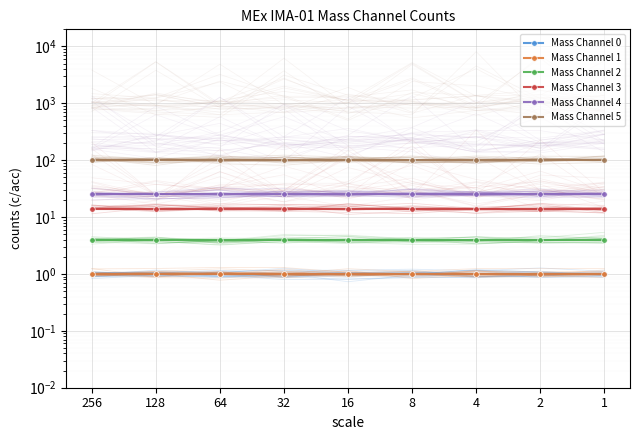

Which series has the largest total across all categories?

Mass Channel 5